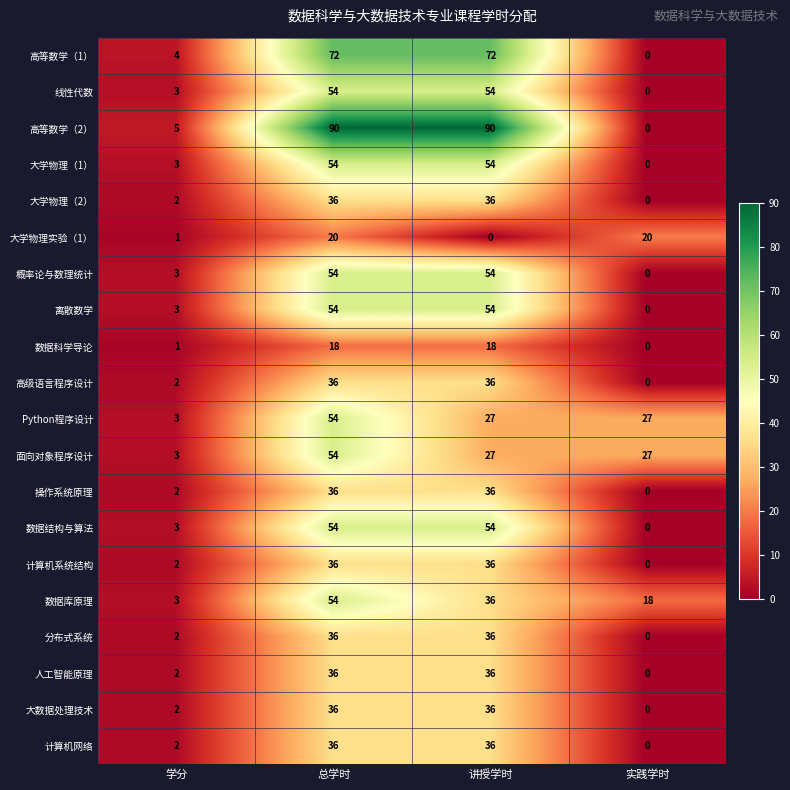

True or false: 高等数学（2） has a value of 60 at 总学时.

False